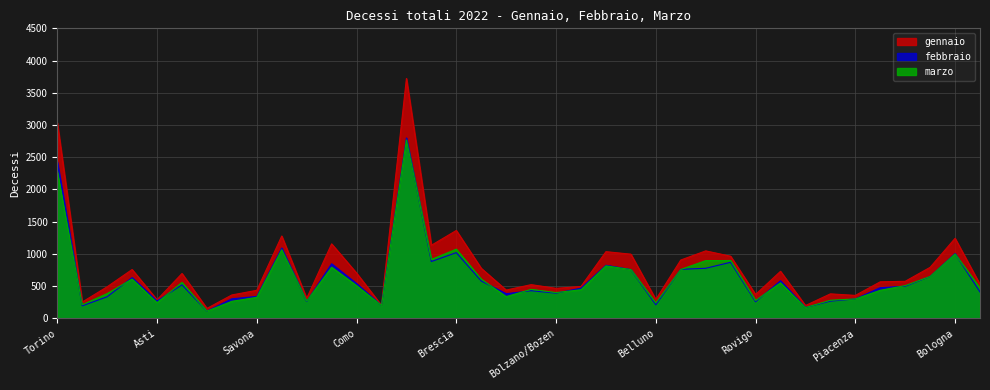

Does the chart display data point markers on the line(s)?

No